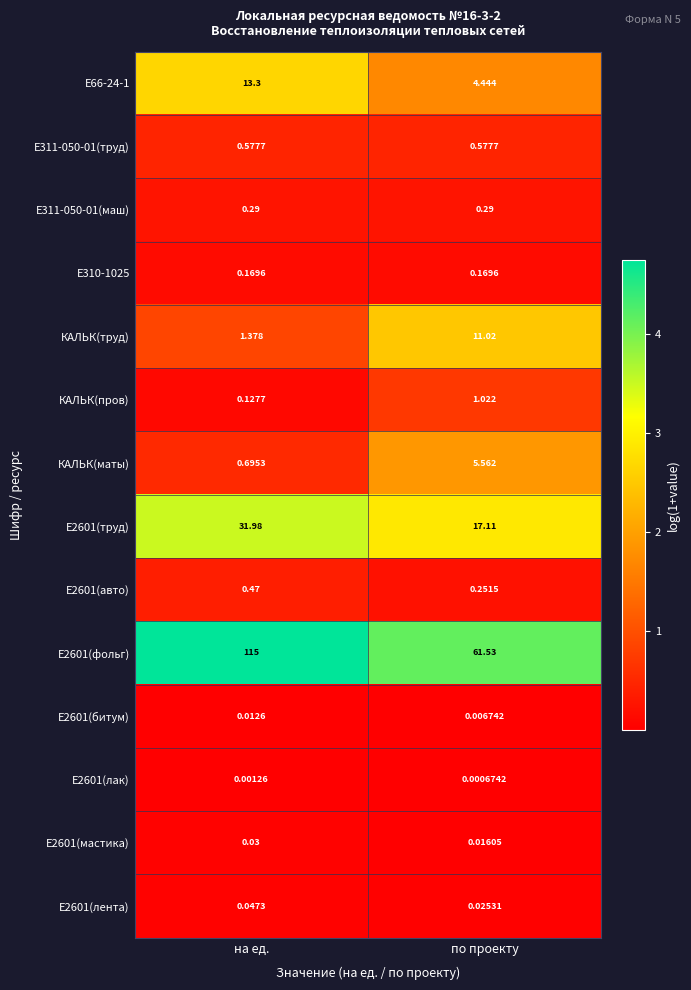

Which category has the highest value in the КАЛЬК(маты) series?

по проекту